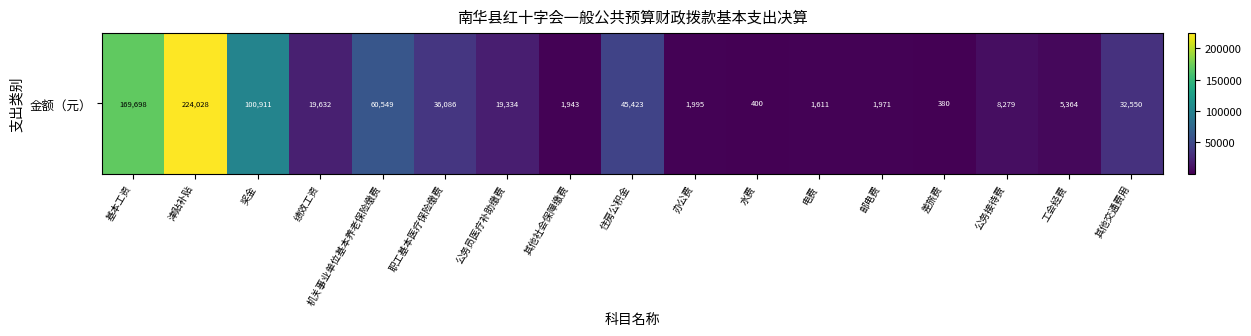

Reading right to left, list all the values displayed in this chart.

32550.0	5363.8	8279.0	380.0	1971.0	1611.2	400.0	1995.0	45423.0	1942.7	19334.4	36085.9	60549.1	19632.0	100911.0	224028.0	169698.0